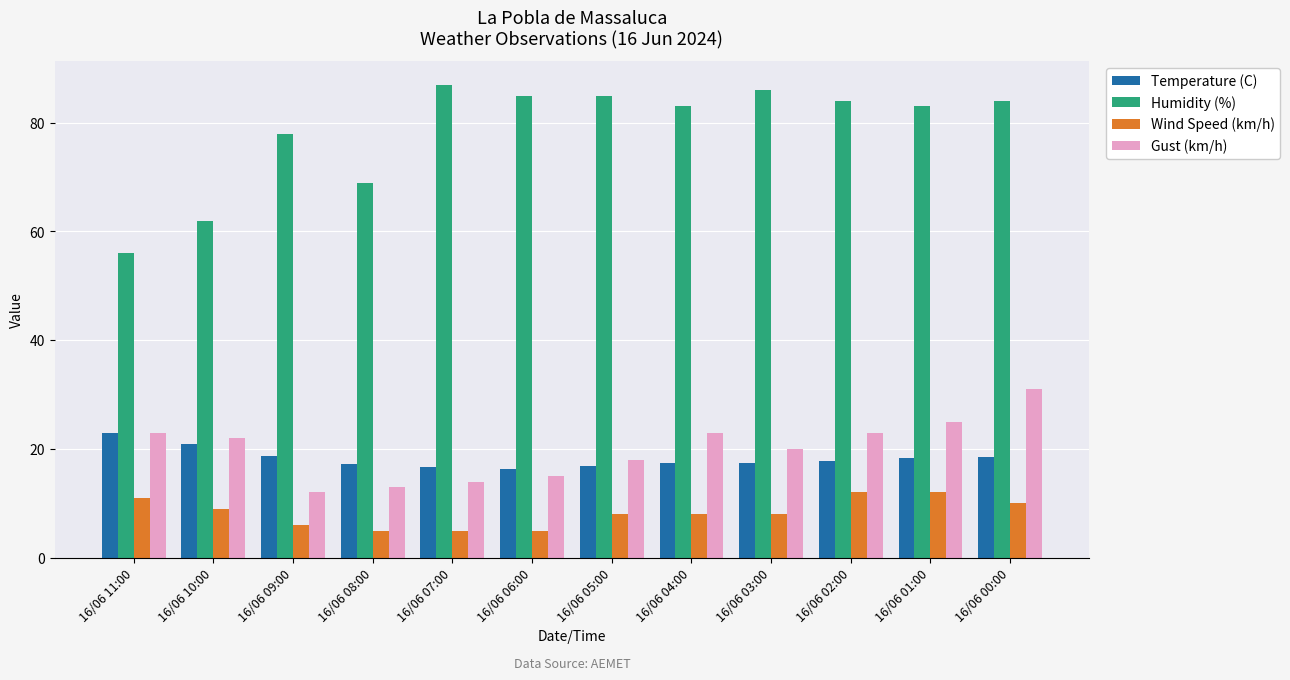

The value of Gust (km/h) at 16/06 11:00 is 23.0. True or false?

True